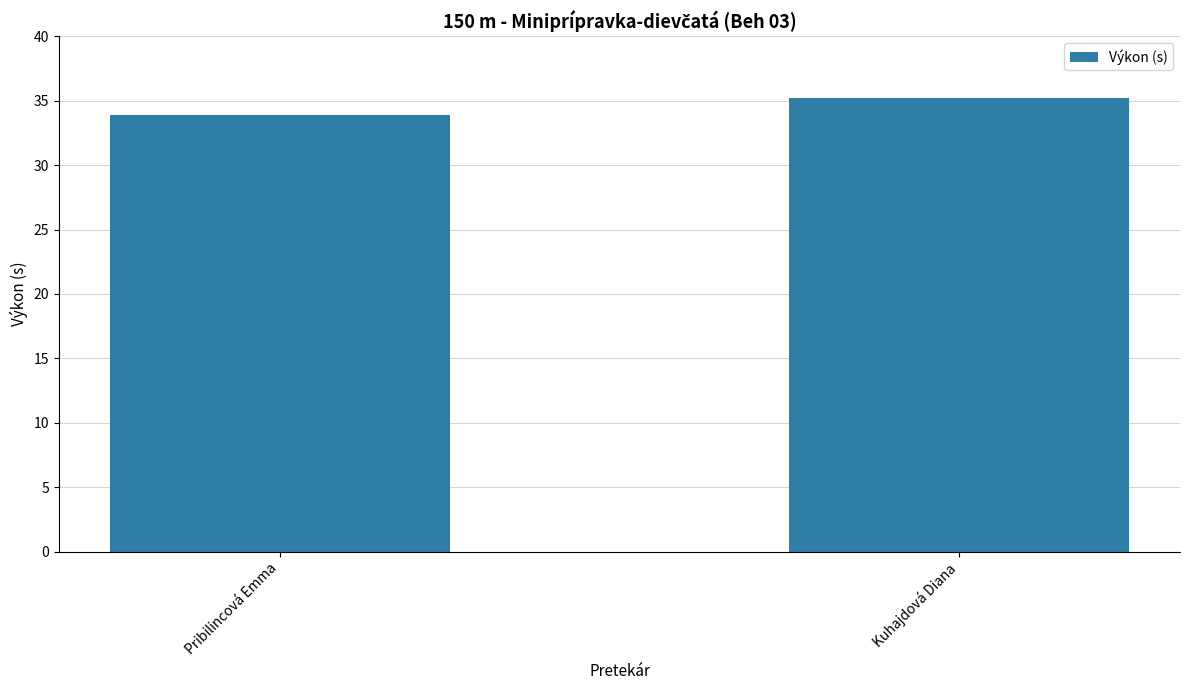

Which label corresponds to the smallest value in the chart?

Pribilincová Emma